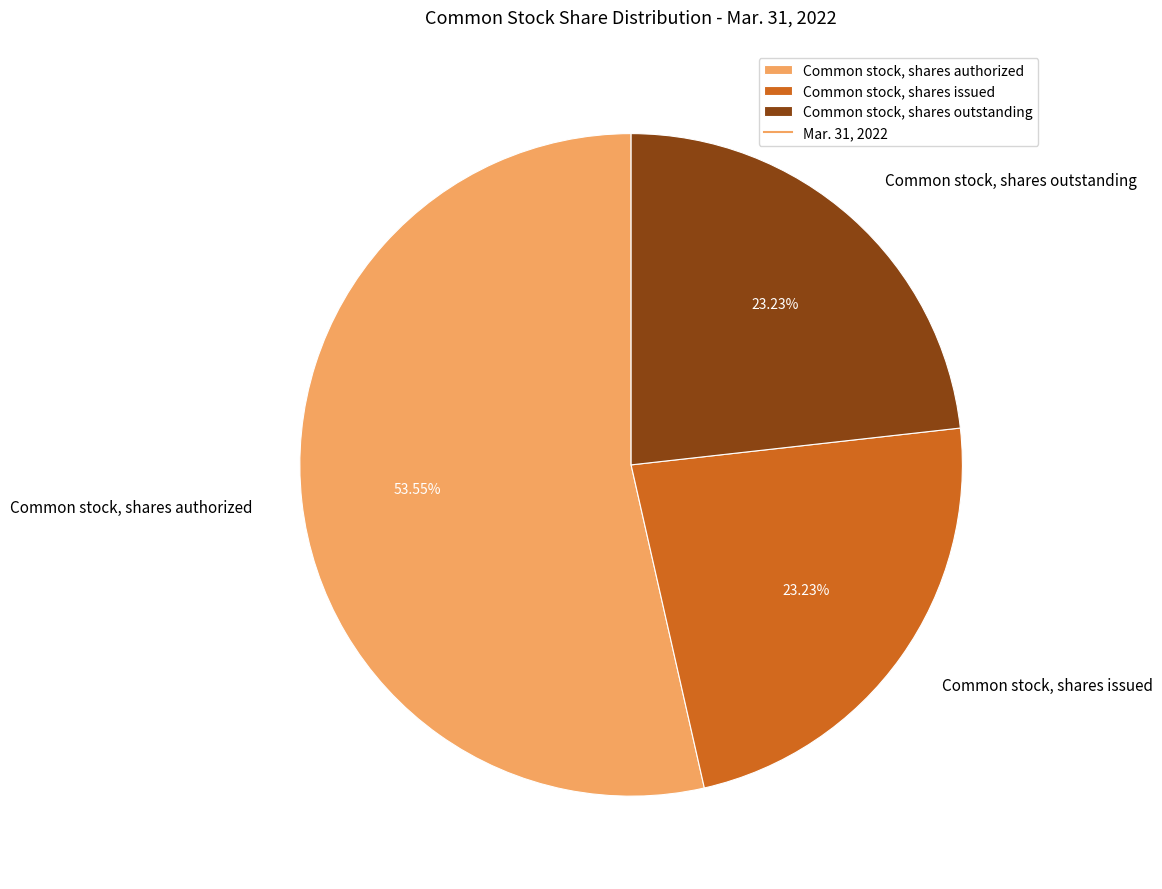

What is the ratio of the value at Common stock, shares authorized to the value at Common stock, shares outstanding?

2.3